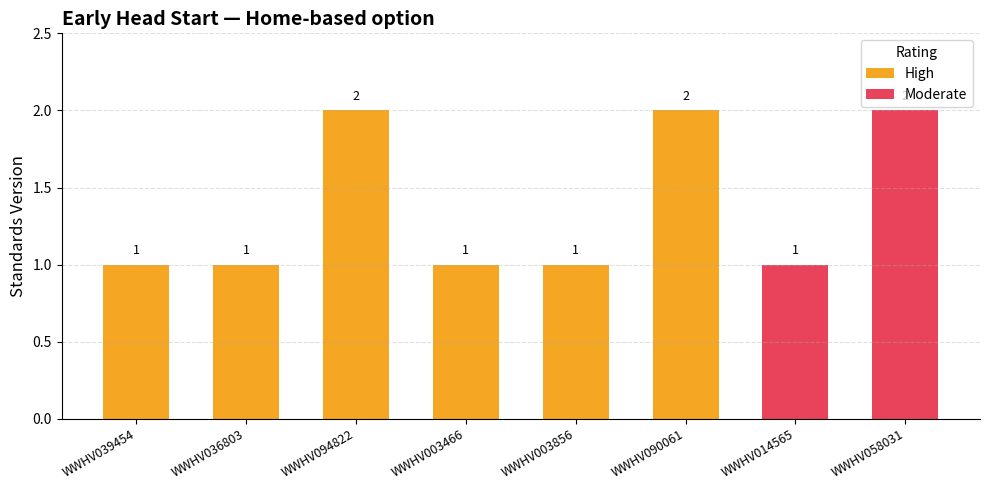

What position from the left is WWHV094822?

3